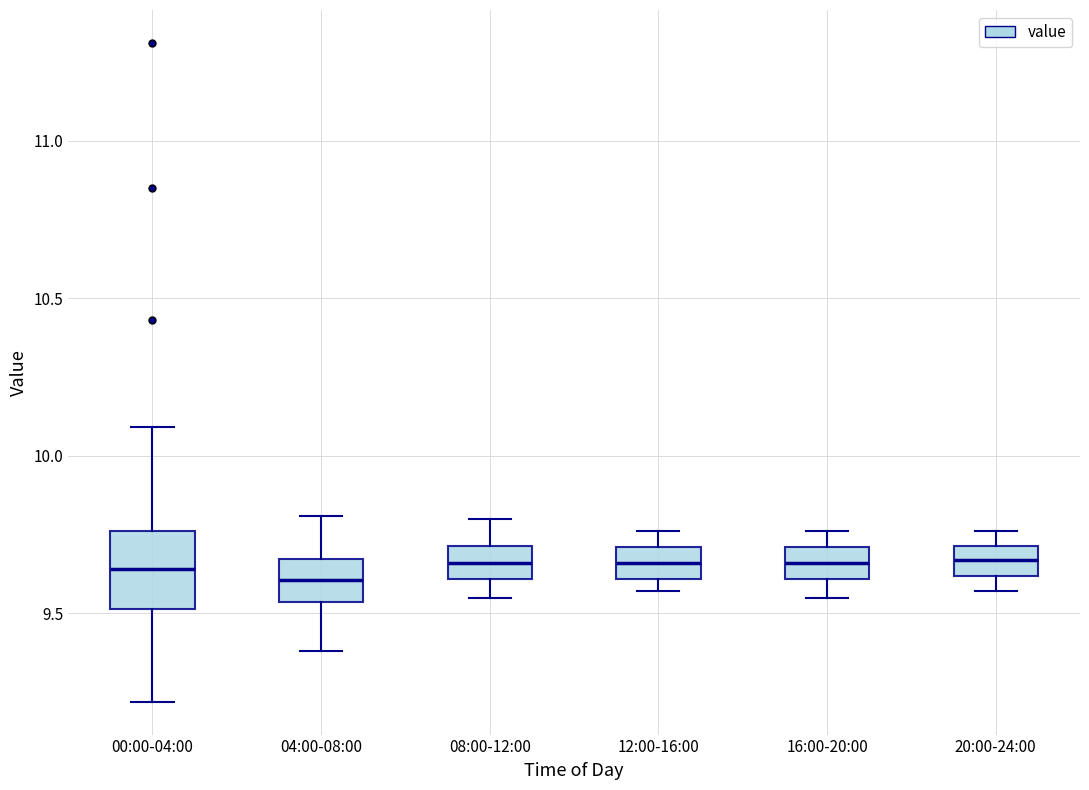

Reading left to right, transcribe this box plot: for each box, give where its median line is, the range the box spans, and where its two whiskers end, as read against the y-axis. The values are not printed on the chart, so give them approximately, as read against the axis.

00:00-04:00: median 9.65, box 9.50 to 9.75, whiskers 9.20 to 10.10
04:00-08:00: median 9.60, box 9.55 to 9.65, whiskers 9.40 to 9.80
08:00-12:00: median 9.65, box 9.60 to 9.70, whiskers 9.55 to 9.80
12:00-16:00: median 9.65, box 9.60 to 9.70, whiskers 9.55 to 9.75
16:00-20:00: median 9.65, box 9.60 to 9.70, whiskers 9.55 to 9.75
20:00-24:00: median 9.65, box 9.60 to 9.70, whiskers 9.55 to 9.75